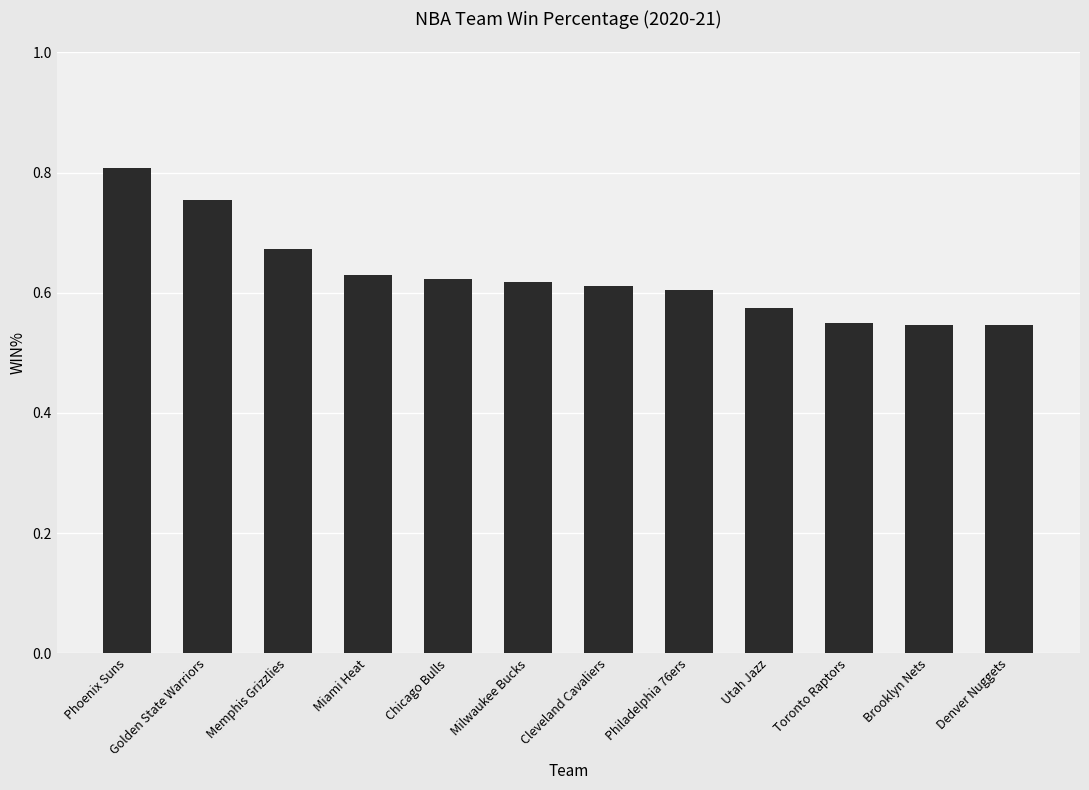

True or false: the data shows 0.2 at Chicago Bulls.

False